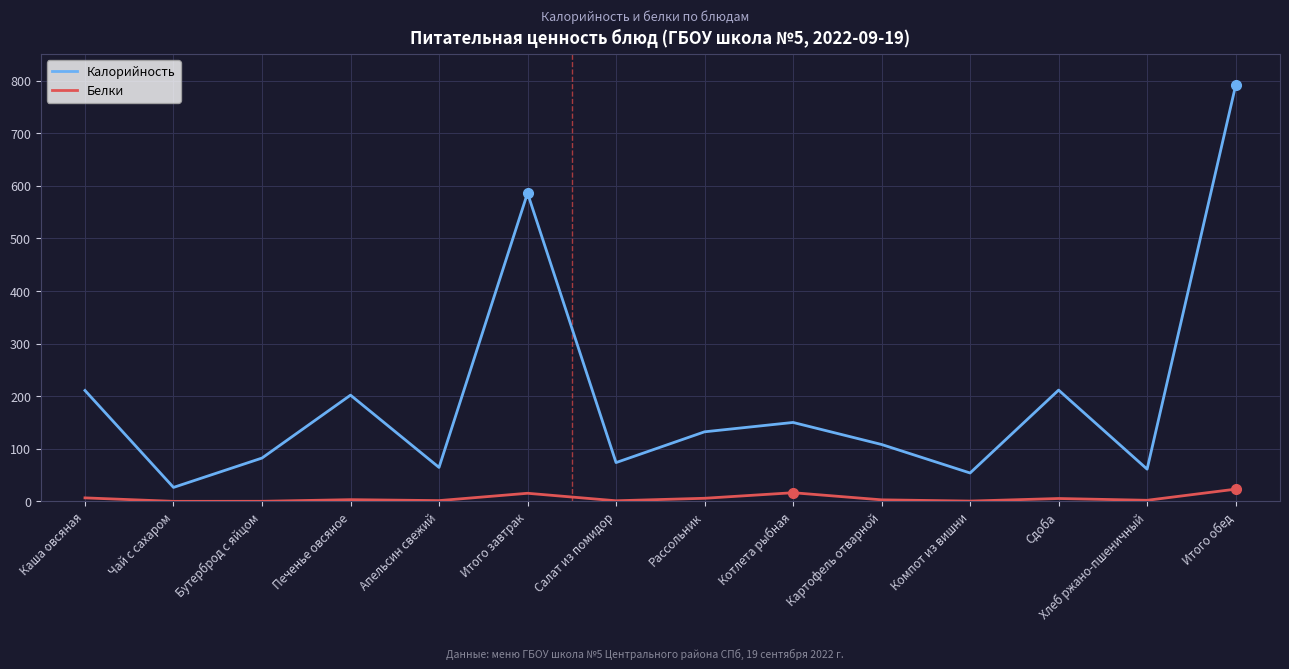

What is the difference between the maximum and minimum values in the Калорийность series?

764.1